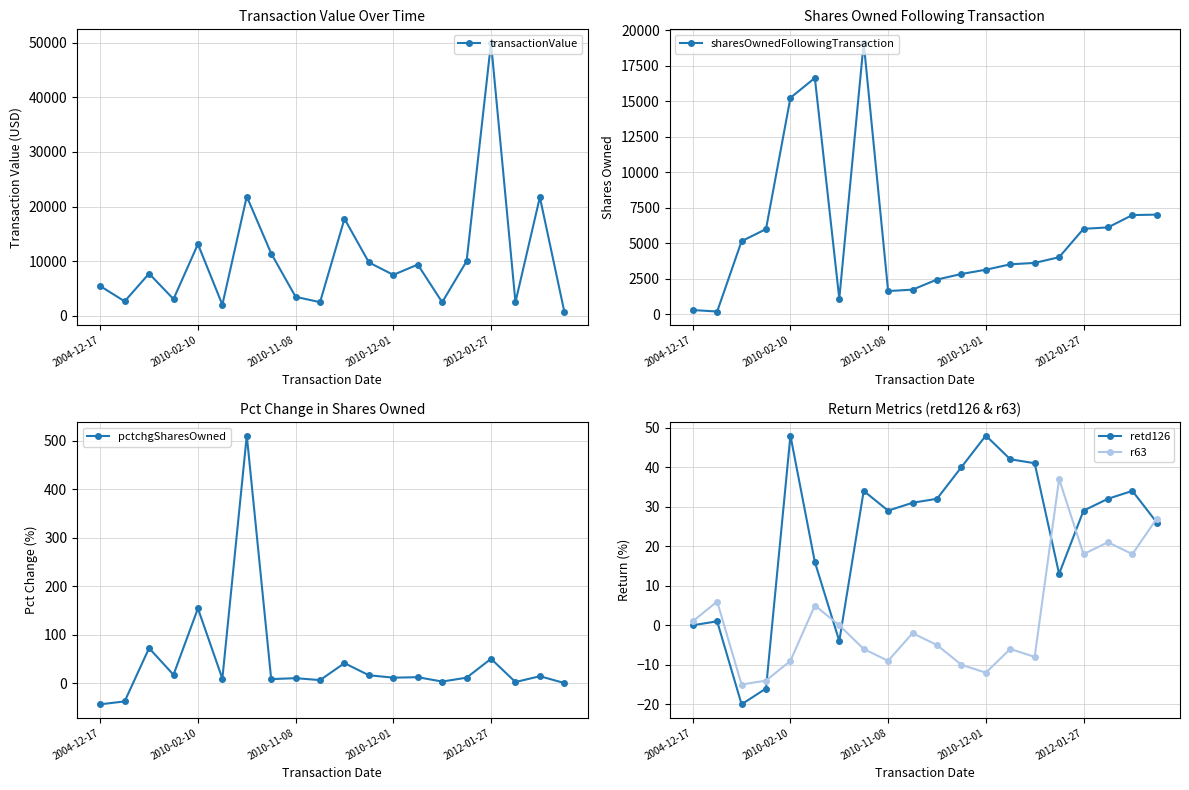

True or false: r63 has more than 2 points higher than both neighbors.

True